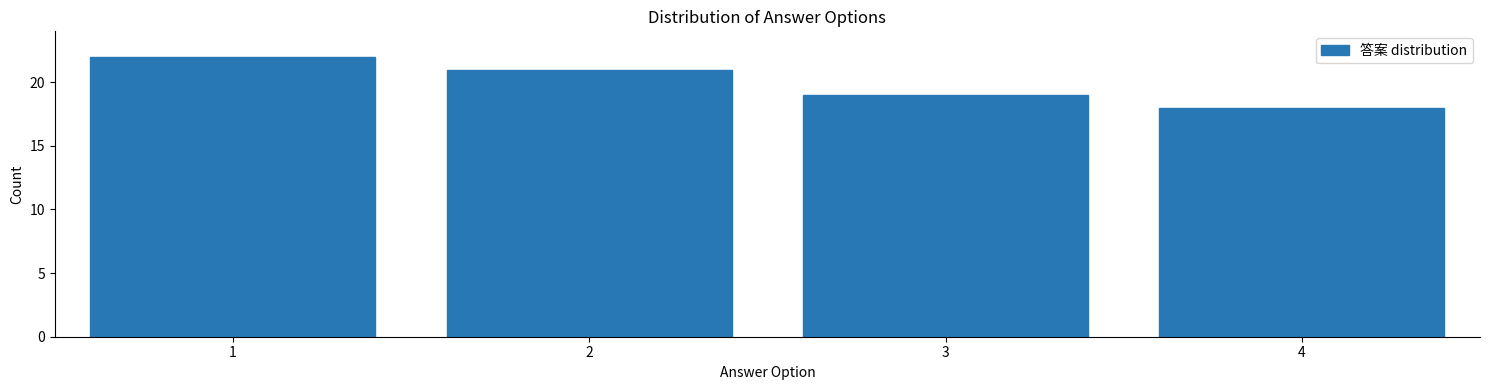

Reading right to left, extract all data points from this chart.

18	19	21	22